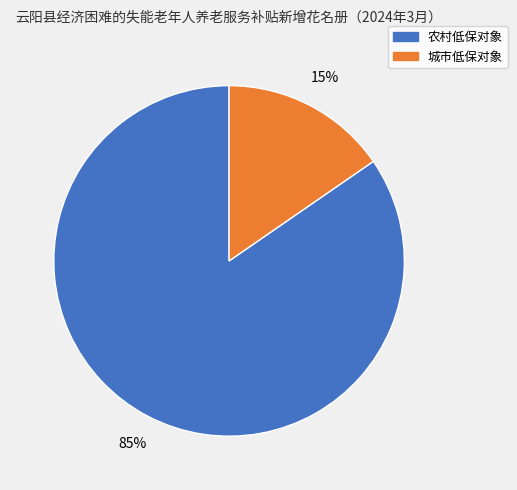

Rank the categories by value from lowest to highest.

城市低保对象, 农村低保对象